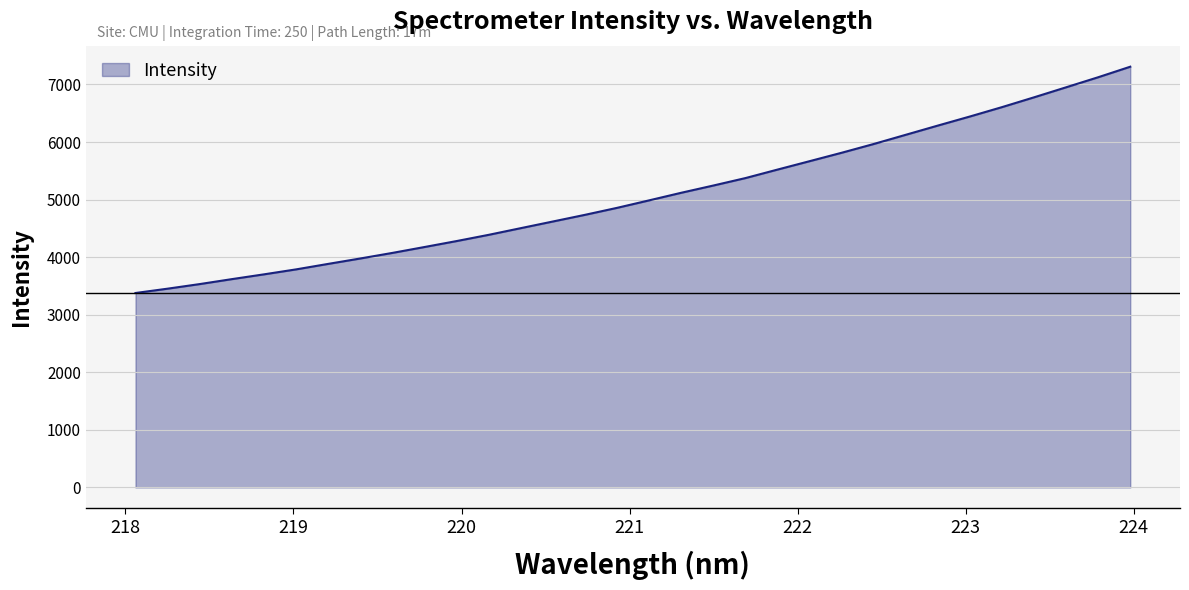

What is the average value?

5071.2